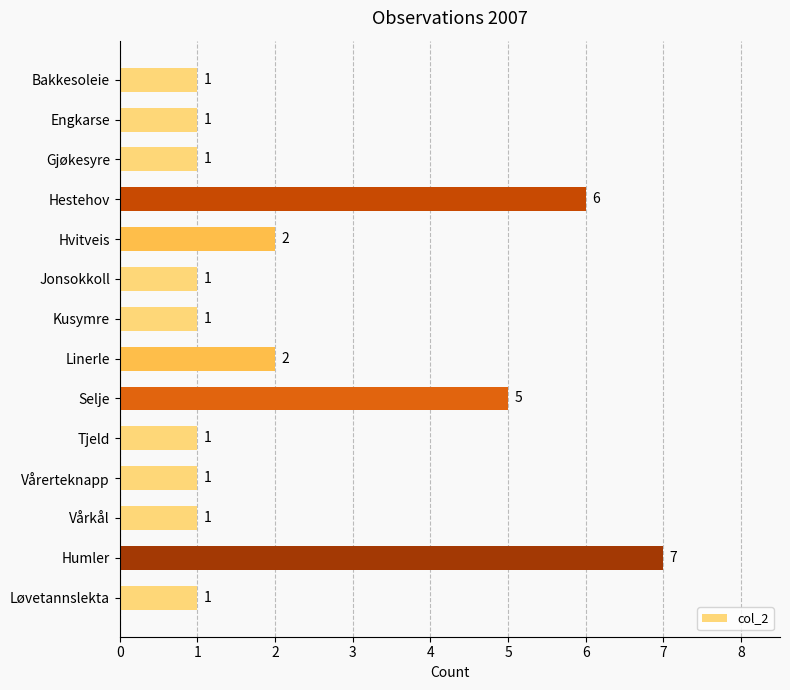

How many data points are above 1?

5